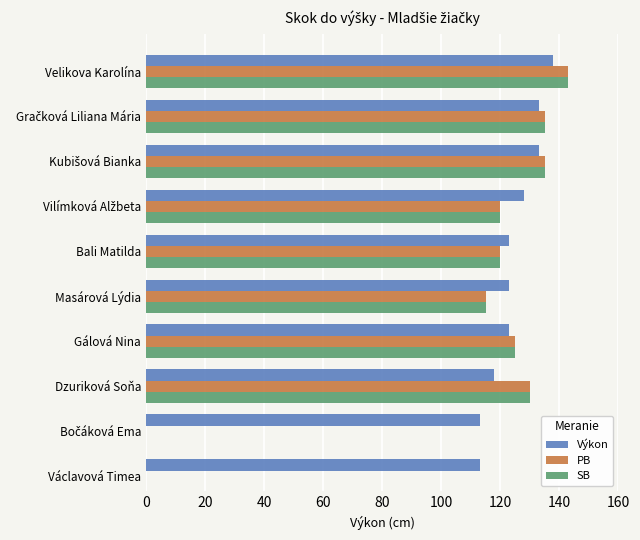

What is the minimum value for Výkon?

113